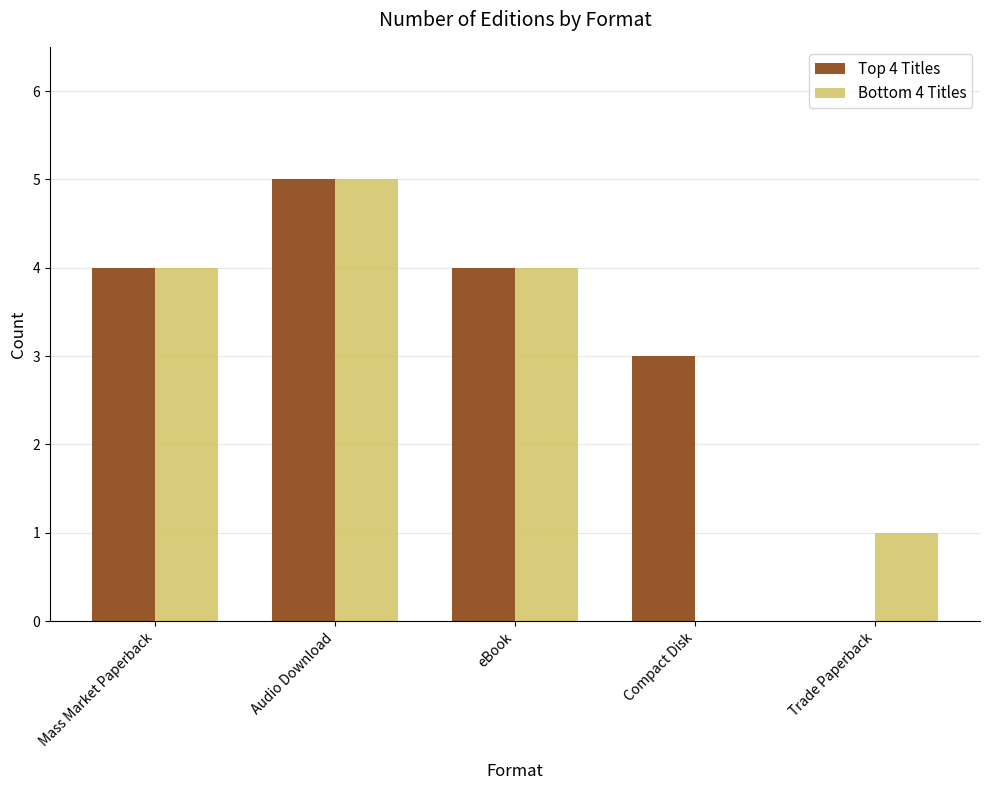

Read the Bottom 4 Titles value at eBook.

4